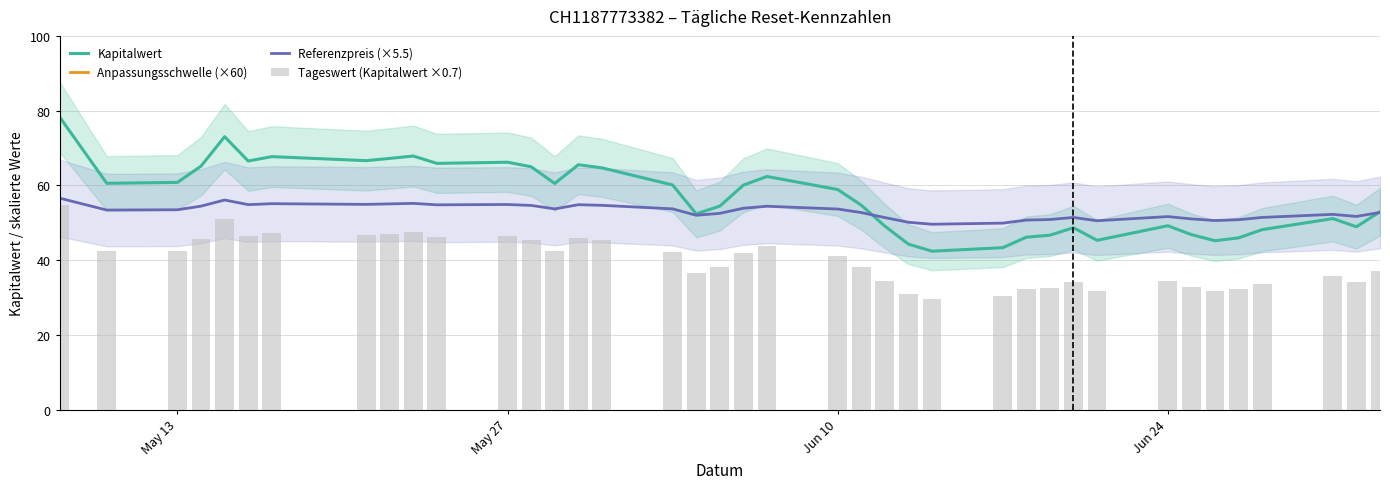

Rank the series by their maximum value, from lowest to highest.

Tageswert (Kapitalwert ×0.7), Referenzpreis (×5.5), Kapitalwert, Anpassungsschwelle (×60)